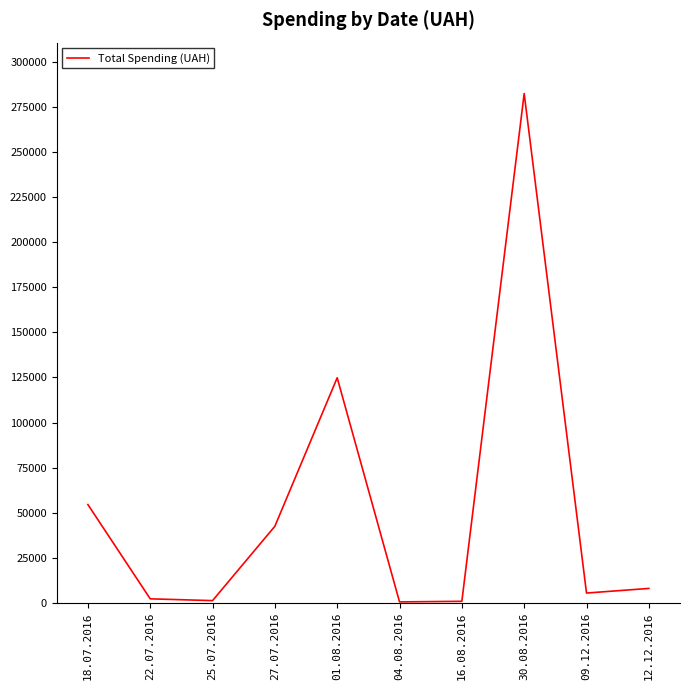

What is the greatest value displayed?

282495.1